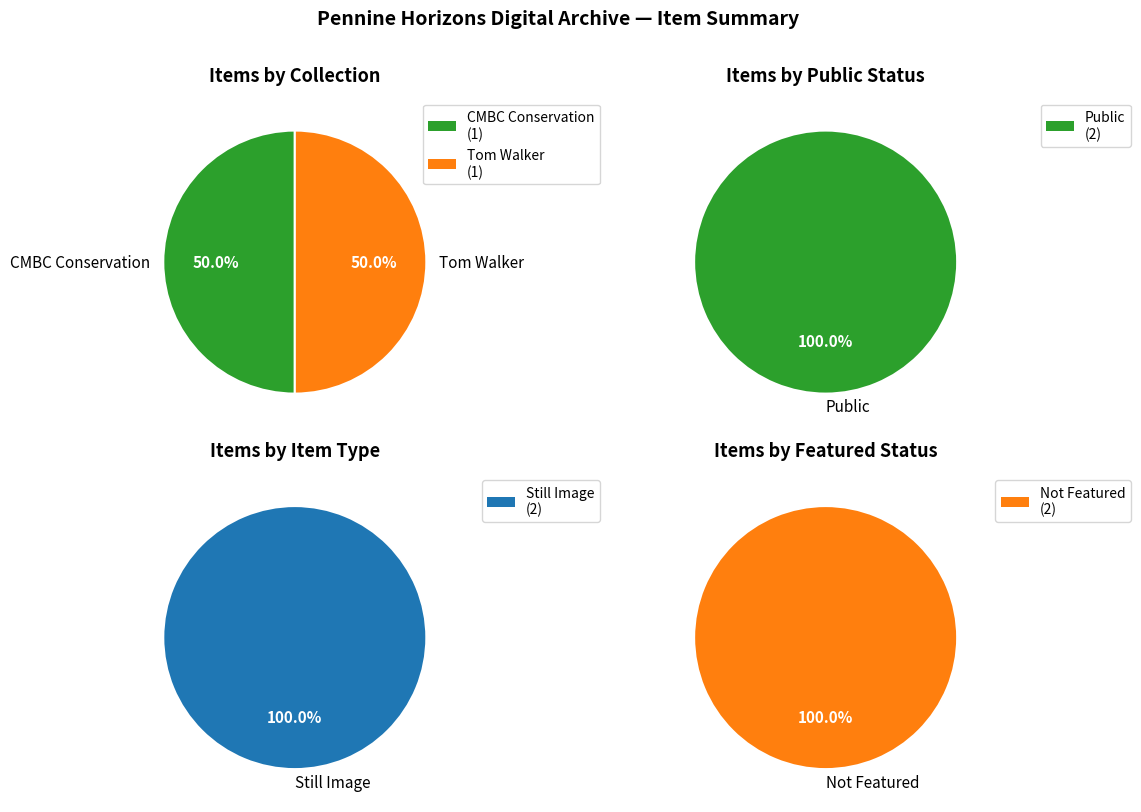

How many segments does this pie chart have?

2